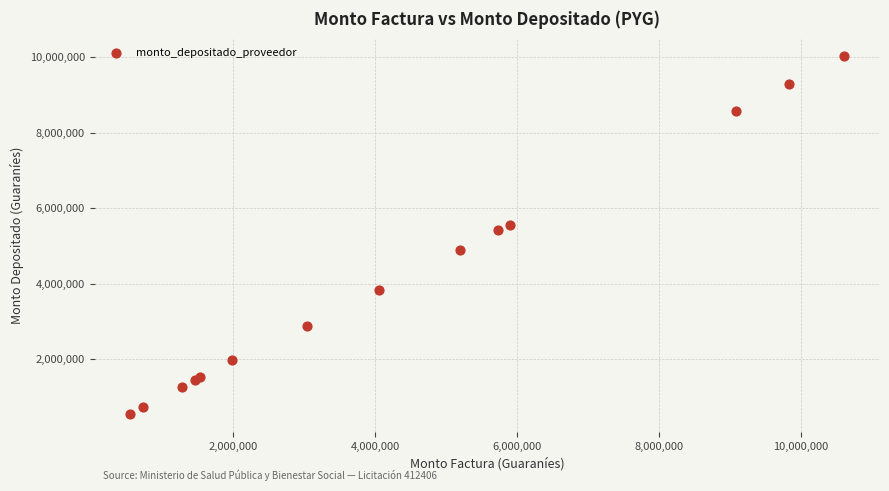

What Y value in the scatter plot is closest to 5284665?

5409958